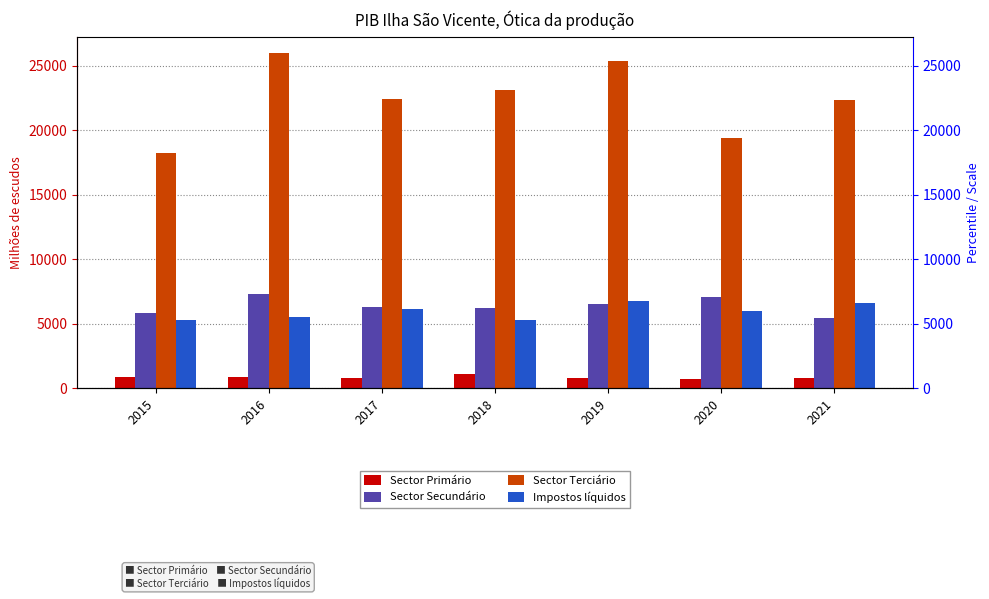

How many bars are there in each group?

4